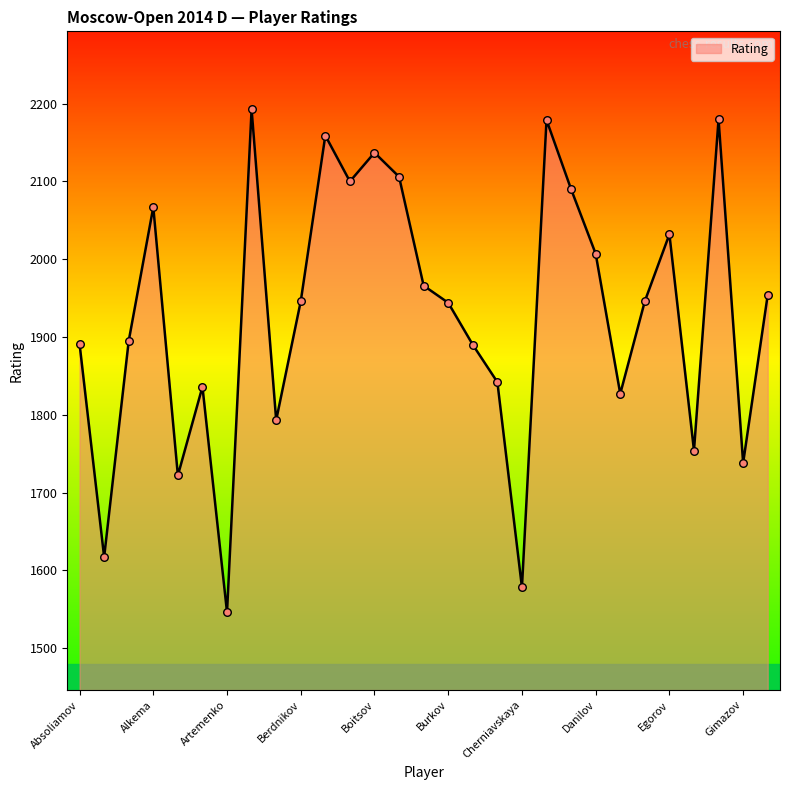

What is the greatest value displayed?

2193